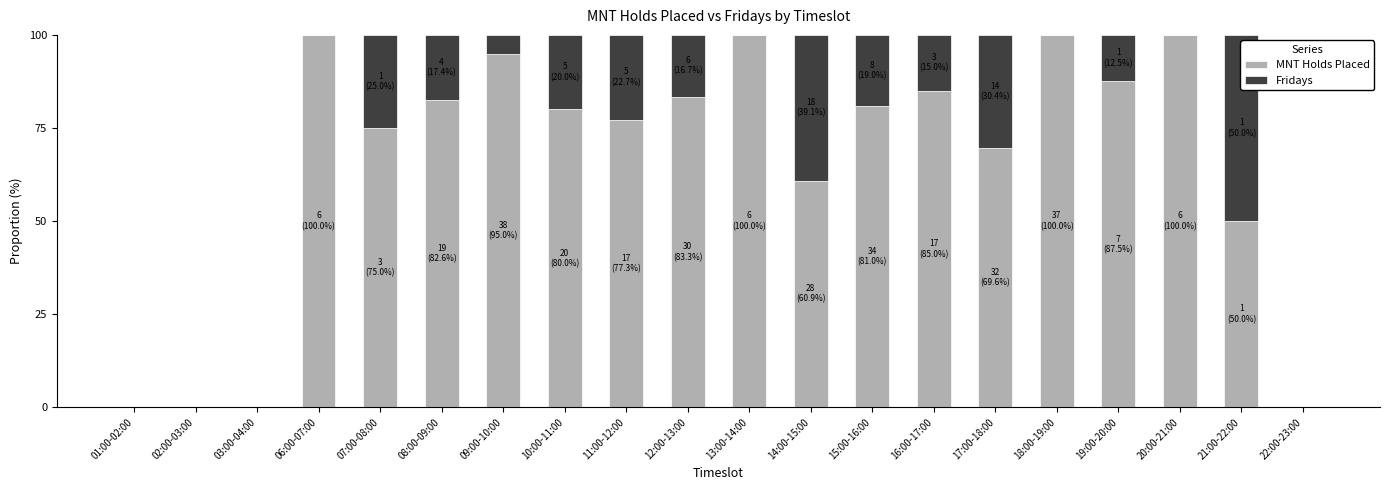

Are the bars horizontal?

No